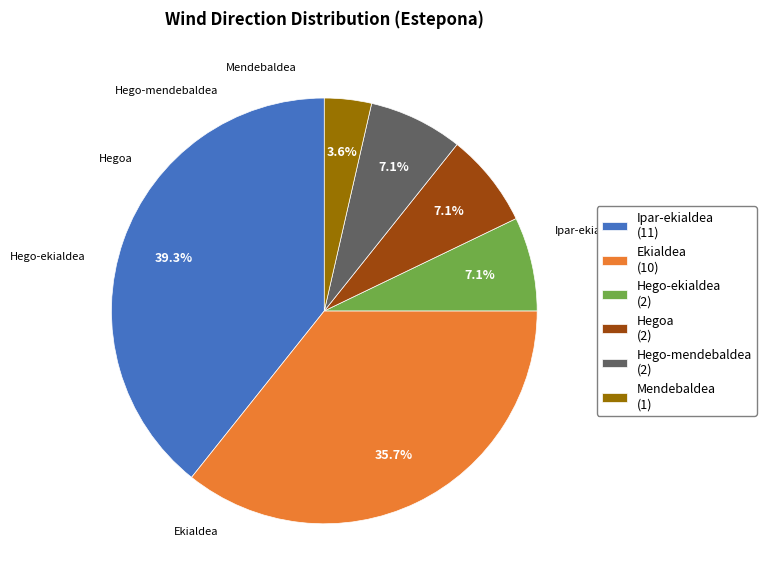

To the nearest percent, what portion does Hego-mendebaldea represent?

7%